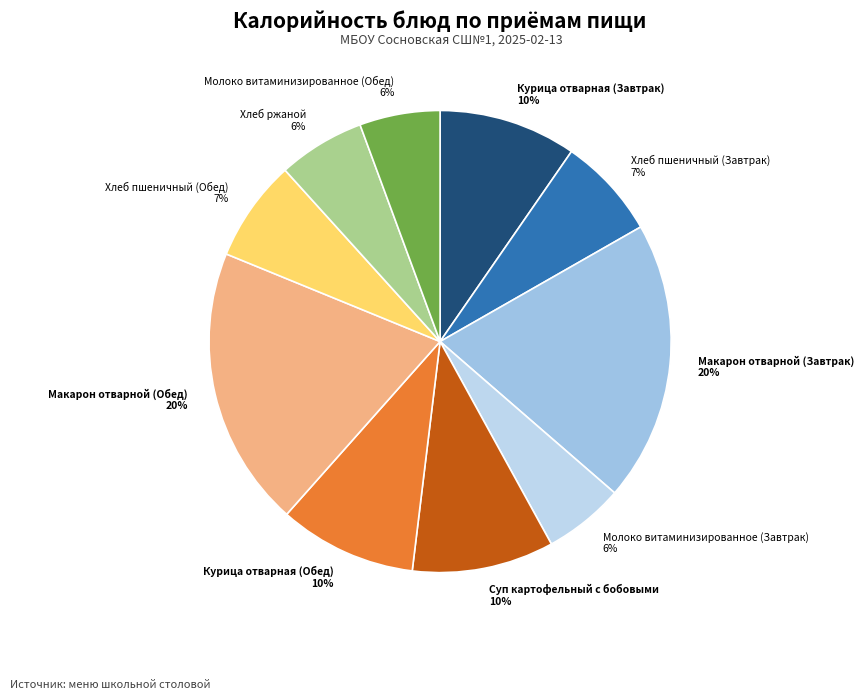

To the nearest percent, what portion does Хлеб пшеничный (Завтрак) represent?

7%